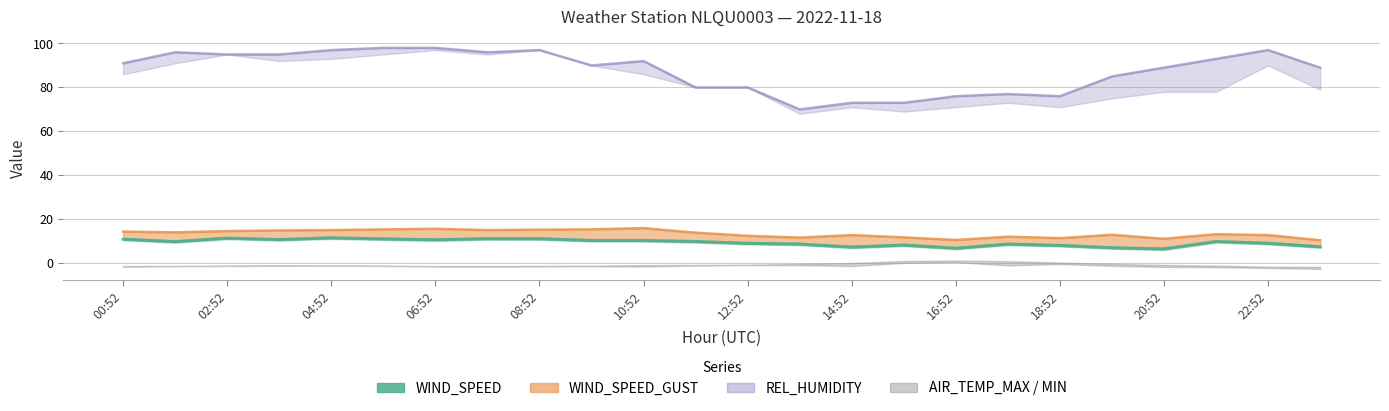

How many points are lower than both their immediate neighbors (excluding endpoints)?

6